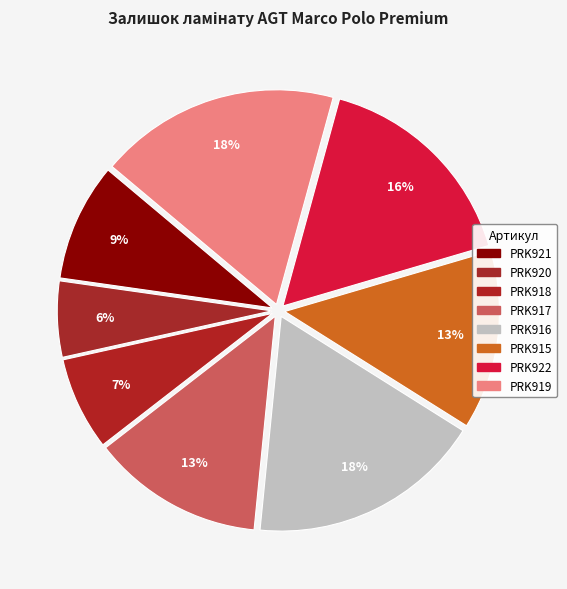

What percentage is the PRK918 slice, to the nearest percent?

7%